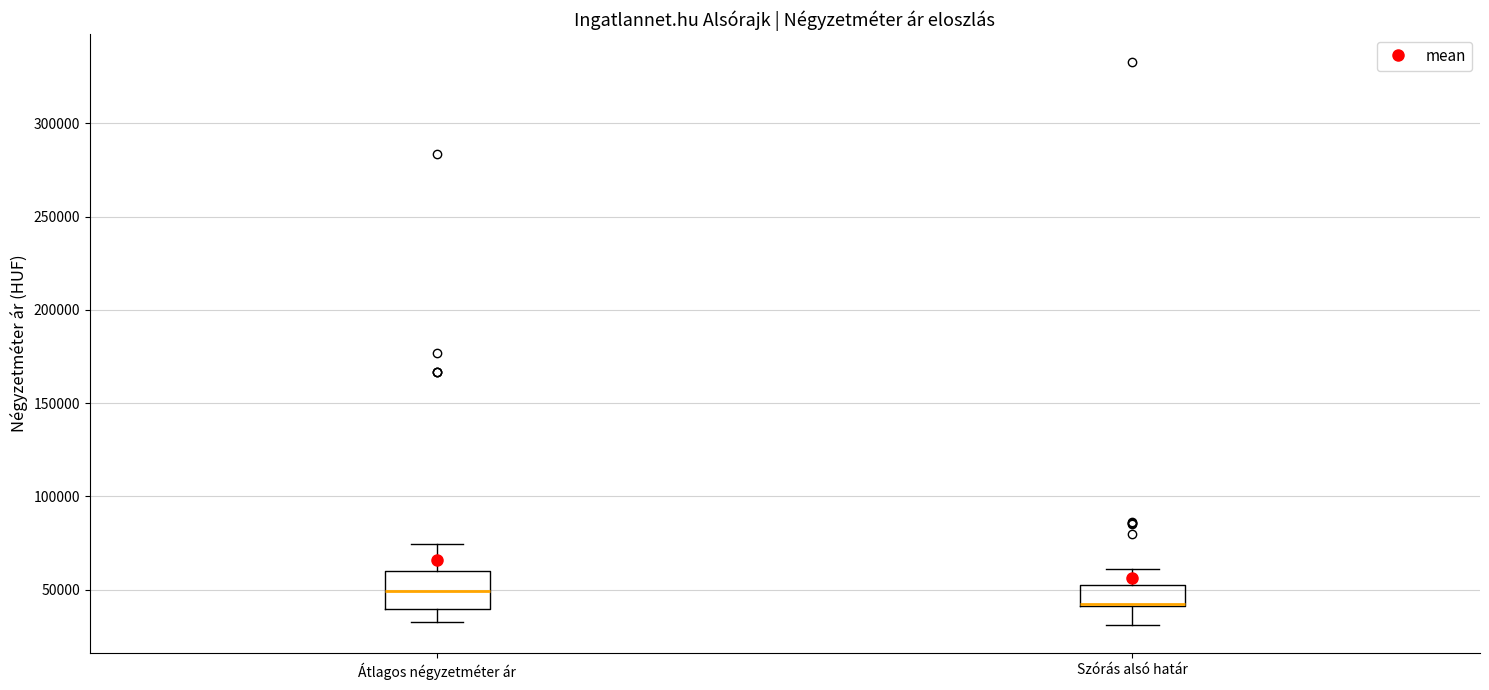

Reading left to right, transcribe this box plot: for each box, give where its median line is, the range the box spans, and where its two whiskers end, as read against the y-axis. The values are not printed on the chart, so give them approximately, as read against the axis.

Átlagos négyzetméter ár: median 50000, box 40000 to 60000, whiskers 35000 to 75000
Szórás alsó határ: median 40000 (drawn on the box's lower edge), box 40000 to 50000, whiskers 30000 to 60000